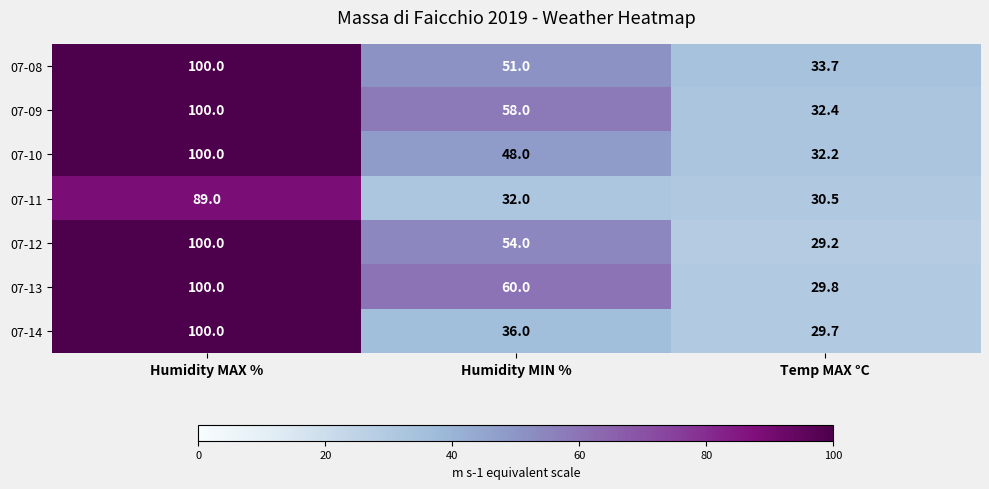

List the labels in order of 07-10 value, largest first.

Humidity MAX %, Humidity MIN %, Temp MAX °C